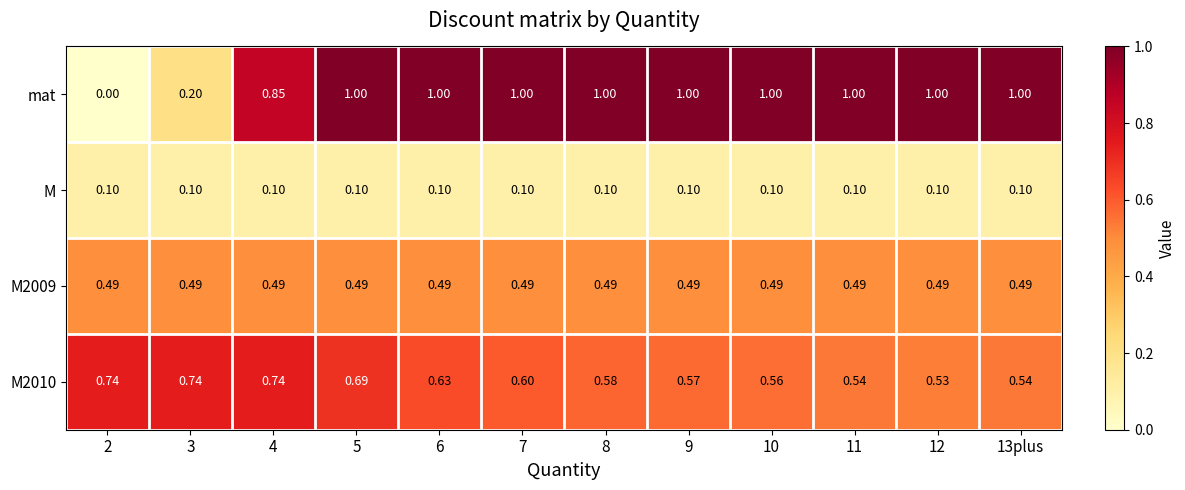

Count the number of categories in the chart.

12